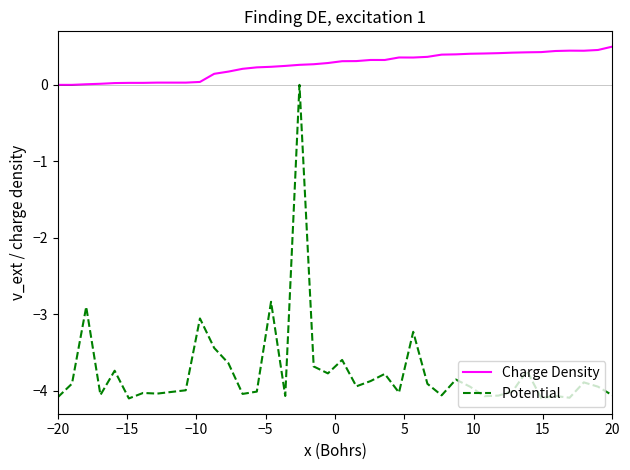

Which series has the largest total across all categories?

Charge Density